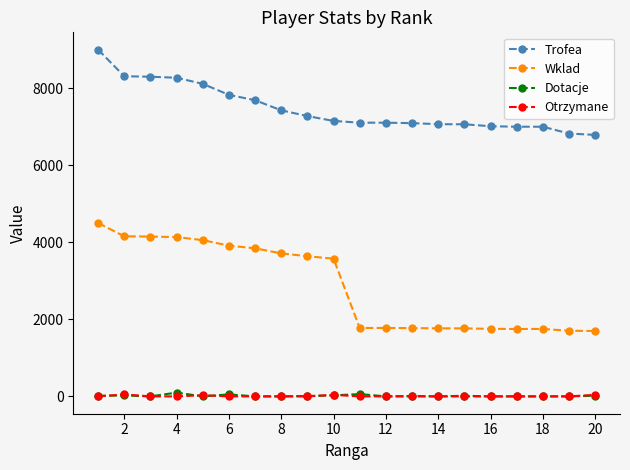

Which series has the largest total across all categories?

Trofea